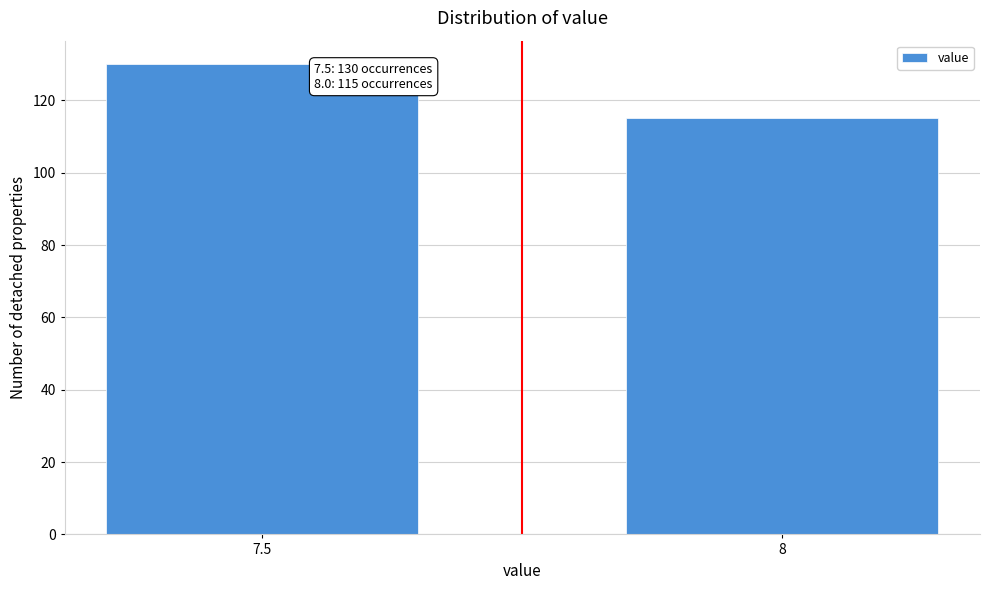

Reading left to right, what are all the values shown in this chart?

7.5=130	8=115